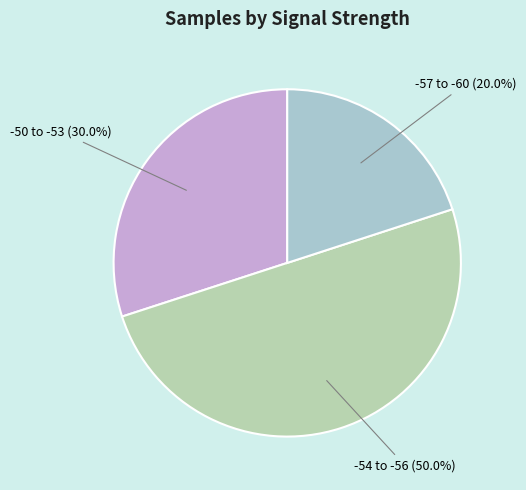

How many slices are in this pie chart?

3